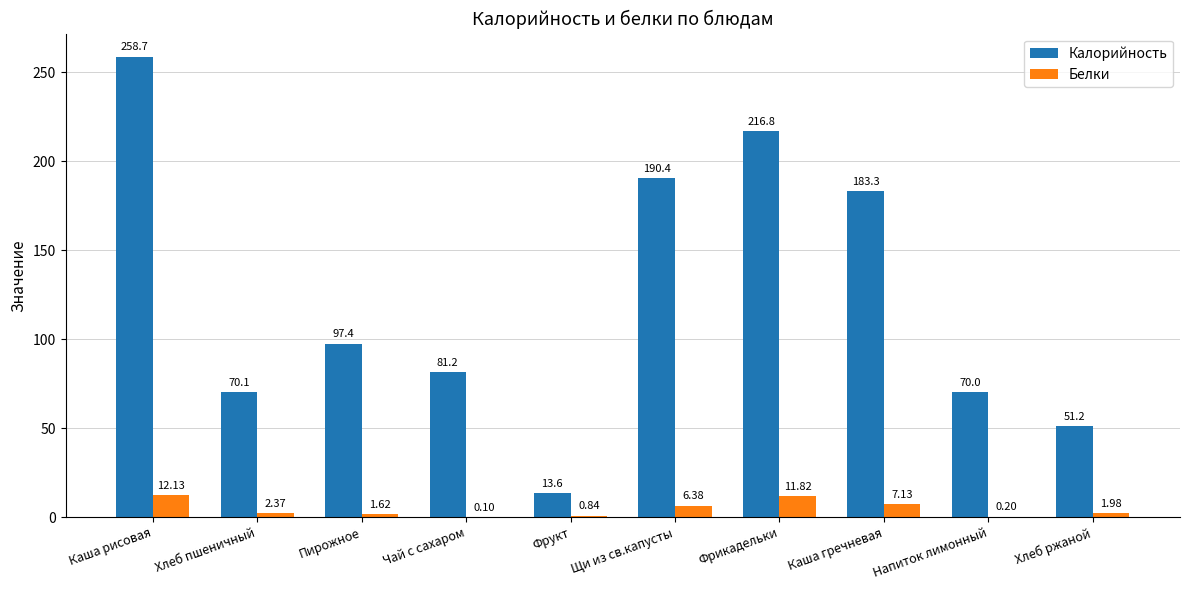

Count the number of categories in the chart.

10